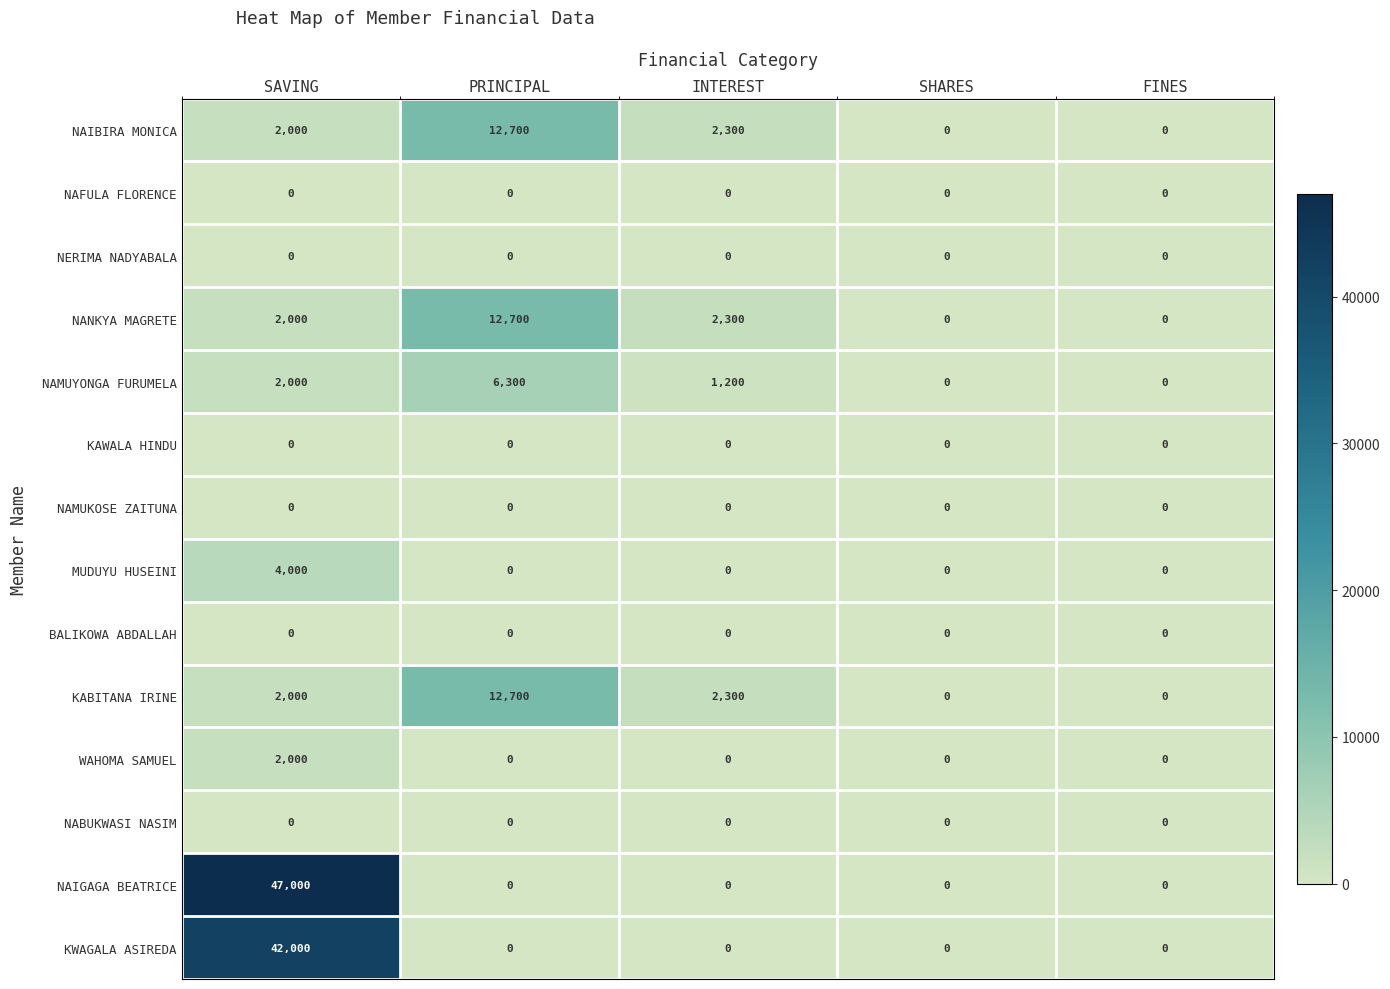

Which series has the largest total across all categories?

NAIGAGA BEATRICE